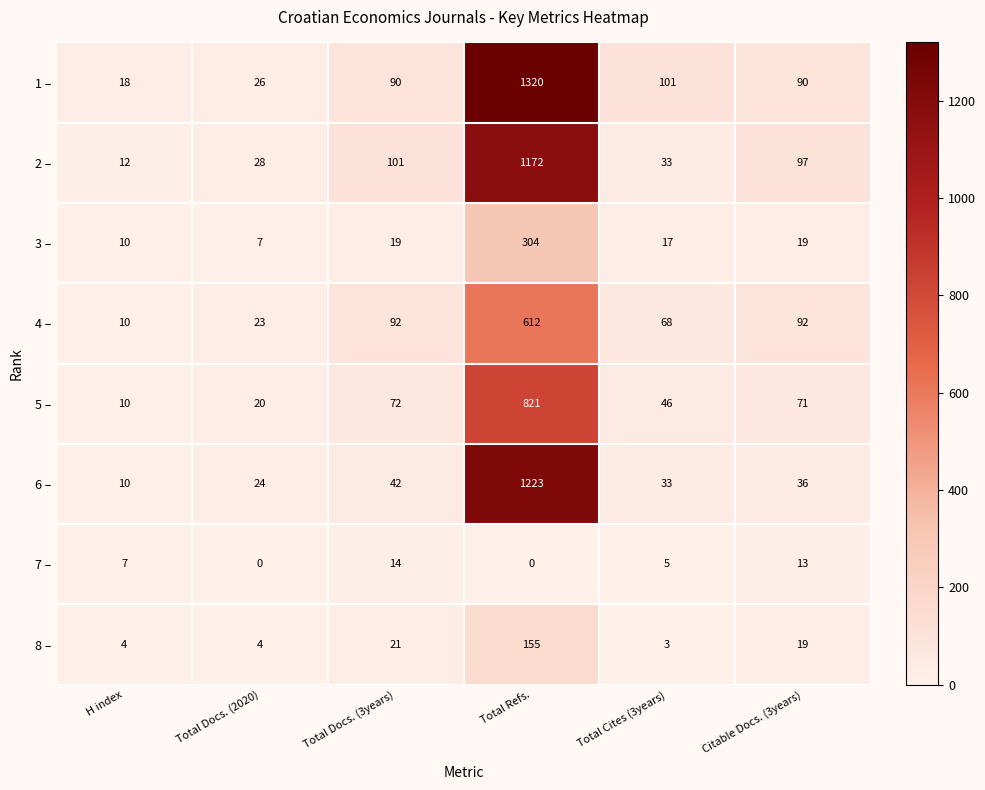

Between Total Refs. and Total Cites (3years), which series saw the biggest shift?

1 –